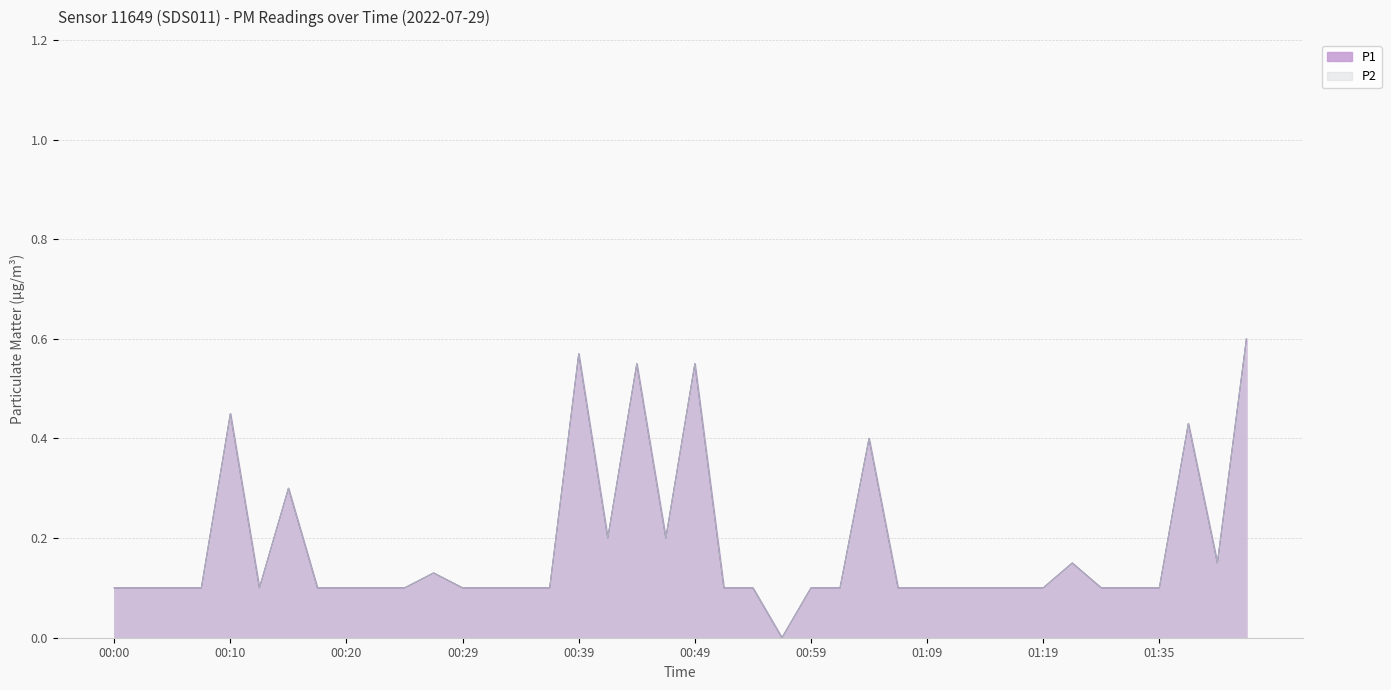

How many values in the P1 series exceed 0?

39